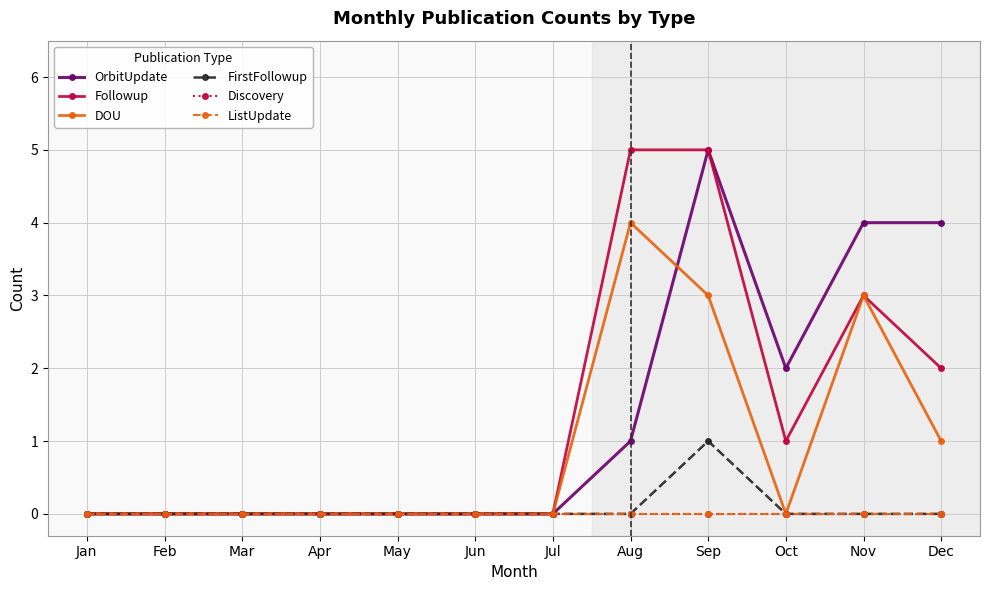

Does the chart have visible grid lines?

Yes